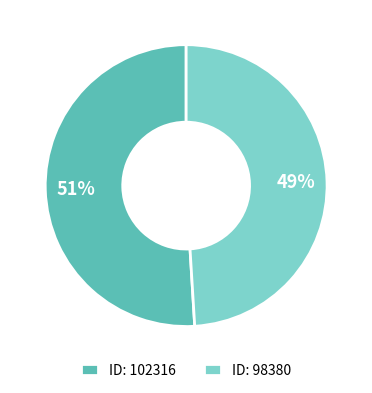

To the nearest percent, what is the difference between the largest and smallest slice percentages?

2%